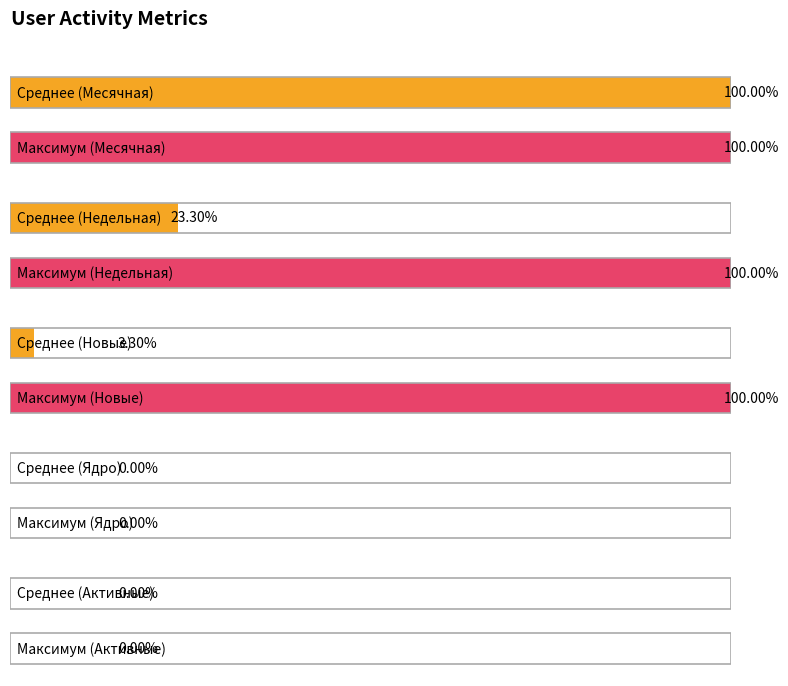

Which series has the largest total across all categories?

Месячная